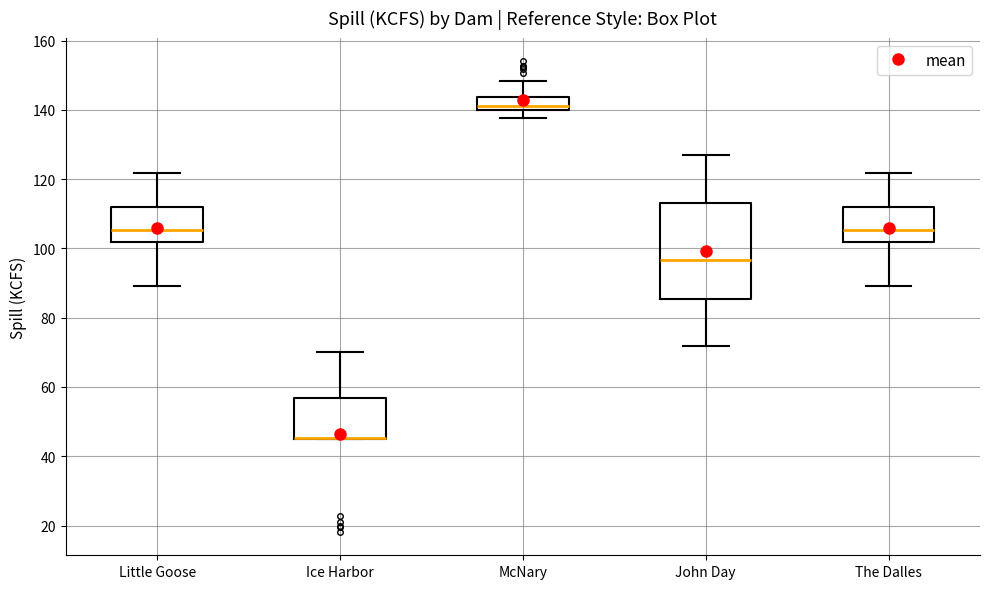

Where does the median line of the box for McNary sit on the y-axis? The values are not printed on the chart, so give them approximately, as read against the axis.

142